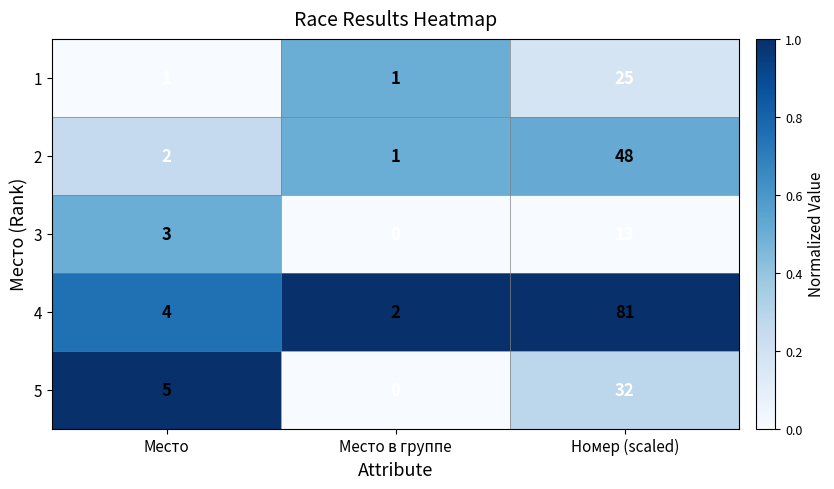

At which category does the chart reach its peak across all series?

Номер (scaled)